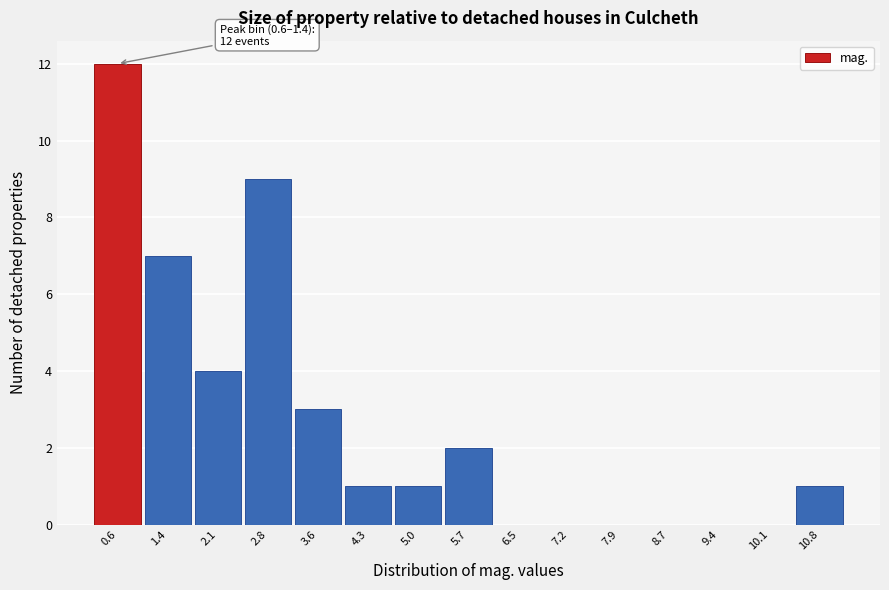

Reading right to left, what are all the values shown in this chart?

10.8=1	10.1=0	9.4=0	8.7=0	7.9=0	7.2=0	6.5=0	5.7=2	5.0=1	4.3=1	3.6=3	2.8=9	2.1=4	1.4=7	0.6=12